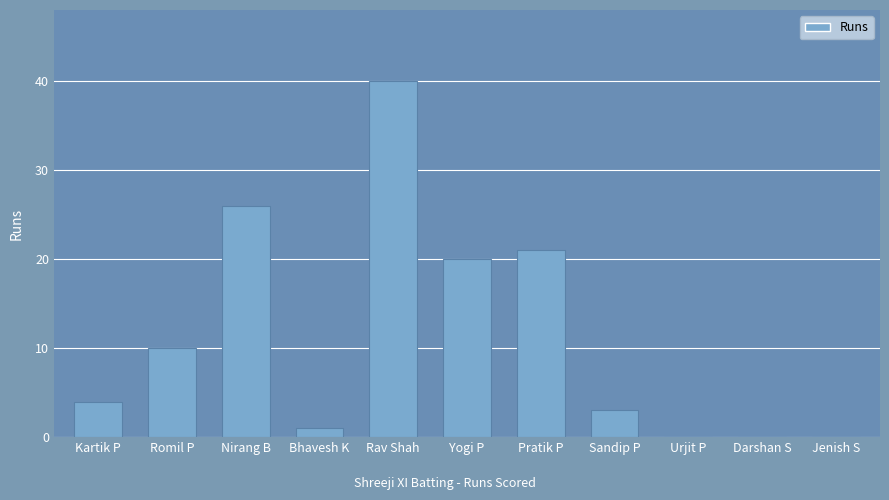

True or false: the data shows 47 at Nirang B.

False